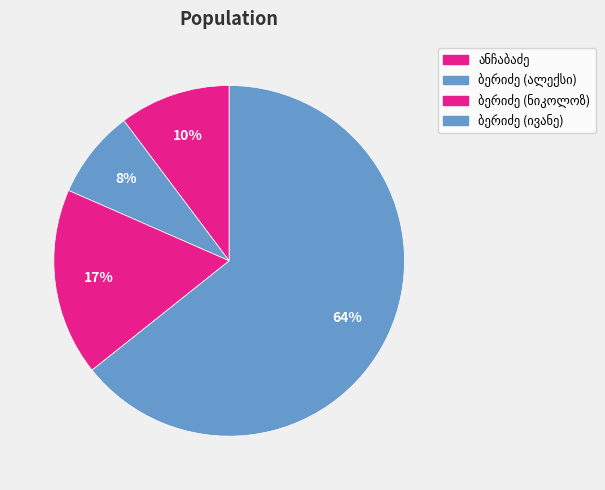

The ივანე ალექსის ძე ბერიძე slice represents 50% of the pie. True or false?

False